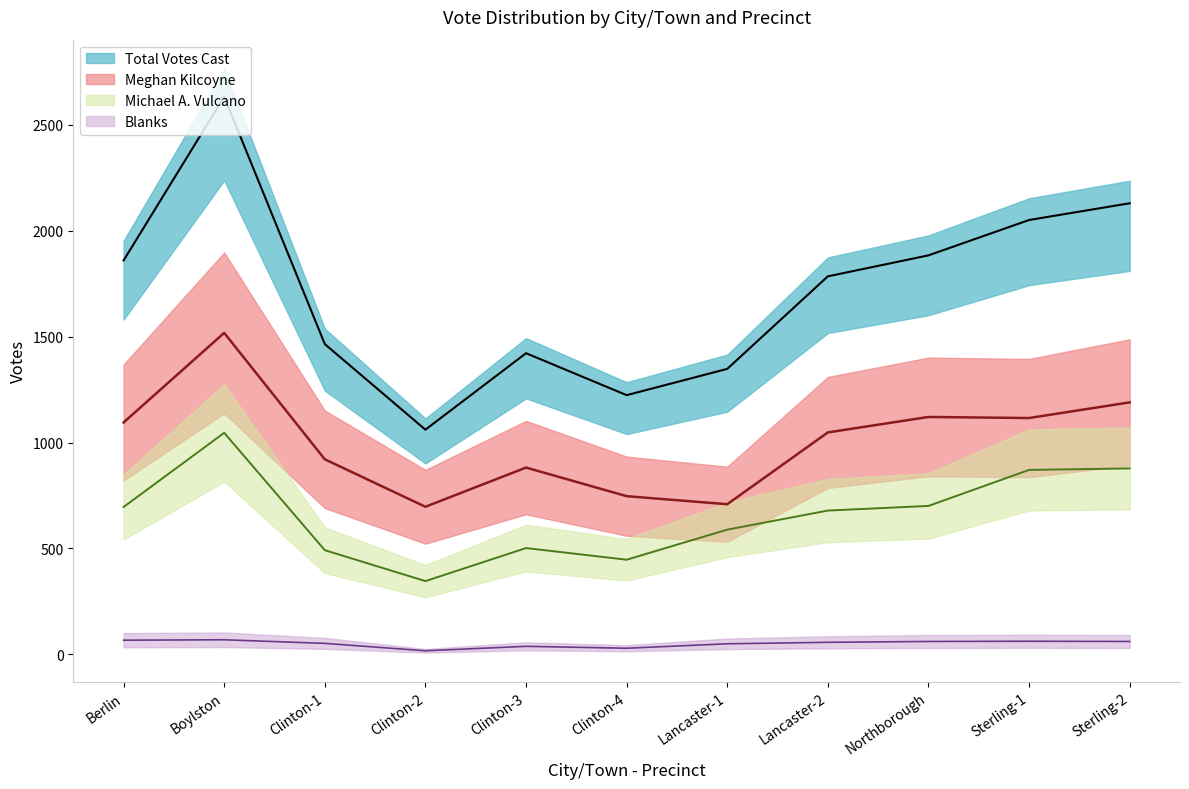

True or false: Michael A. Vulcano has more than 2 interior local peaks.

False